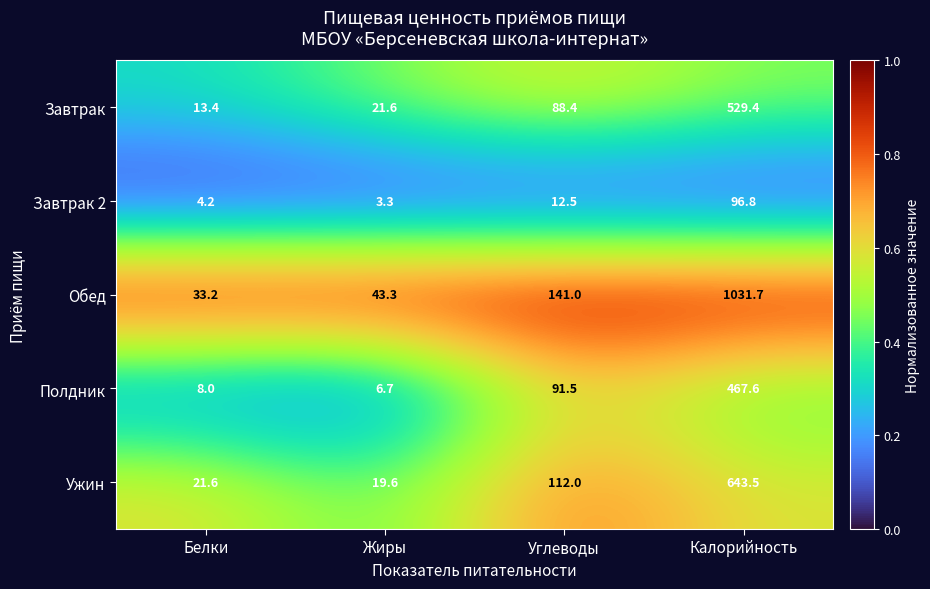

Reading left to right, what are all the values shown in this chart?

Завтрак: 13.4	21.6	88.4	529.4
Завтрак 2: 4.2	3.3	12.5	96.8
Обед: 33.2	43.3	141.0	1031.7
Полдник: 8.0	6.7	91.5	467.6
Ужин: 21.6	19.6	112.0	643.5